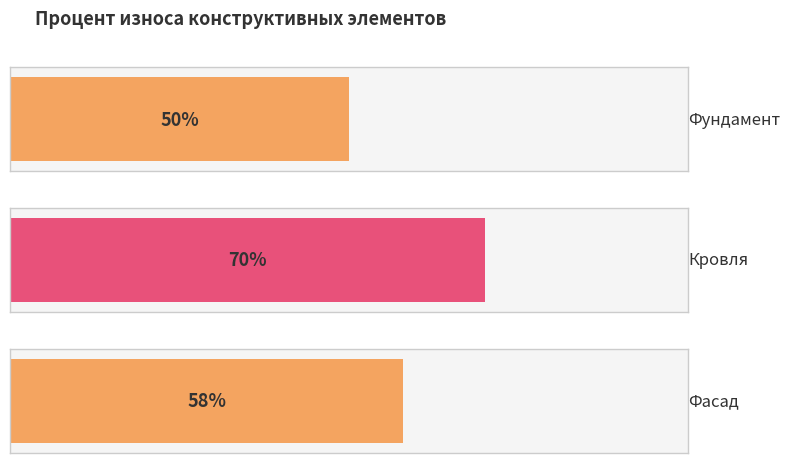

Are the bars horizontal?

Yes